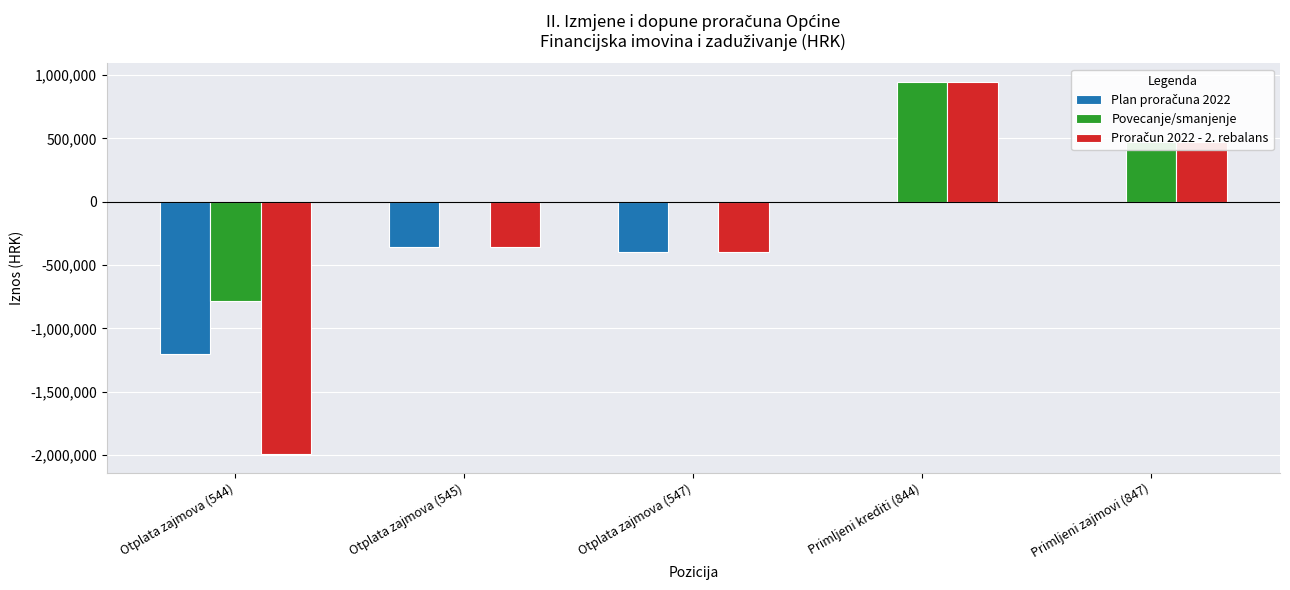

At which category is the sum across all series the highest?

Primljeni krediti (844)